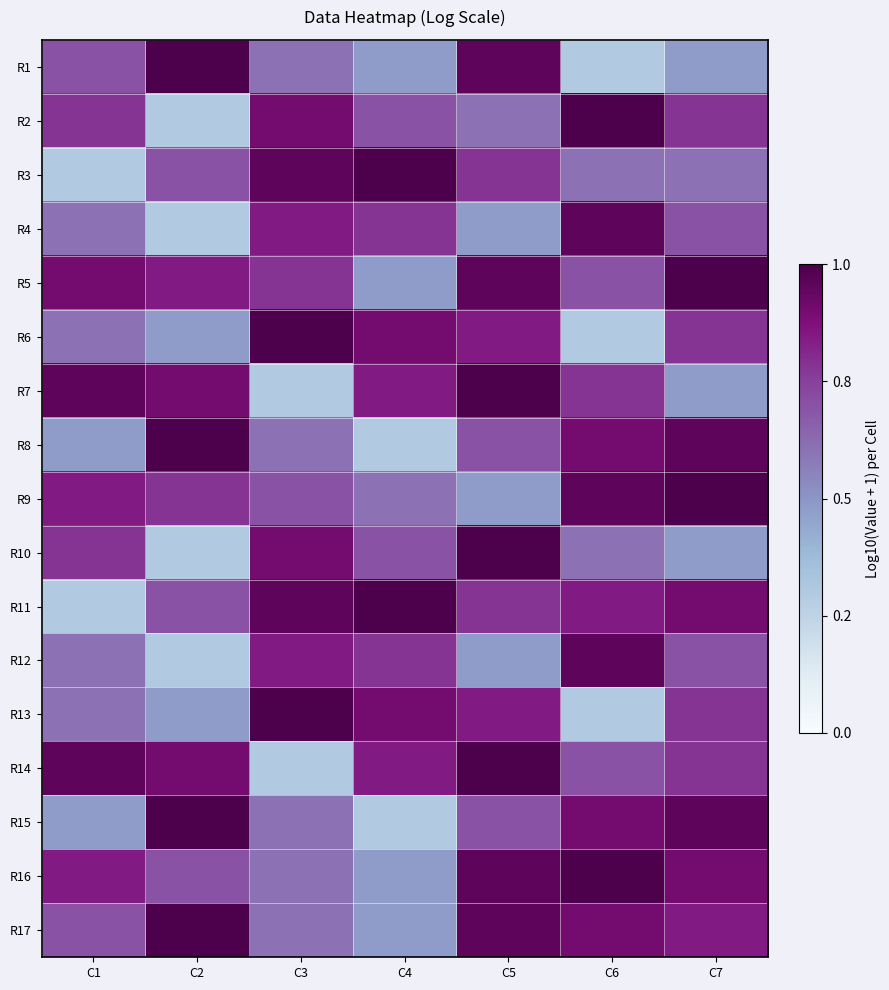

Which label corresponds to the largest value in the chart?

C2